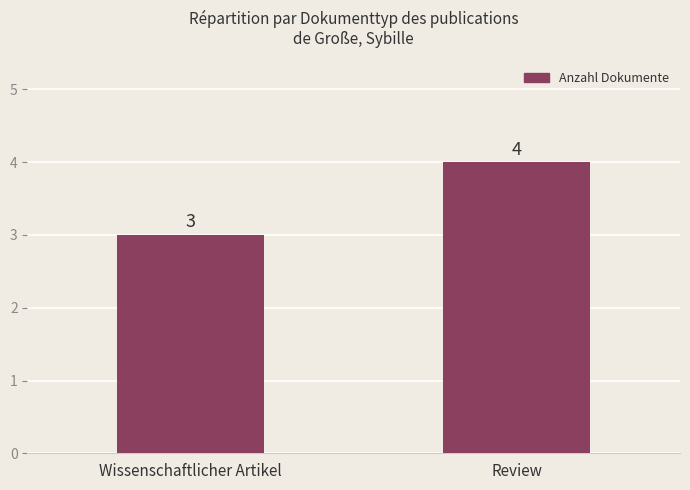

Rank the categories by value from highest to lowest.

Review, Wissenschaftlicher Artikel